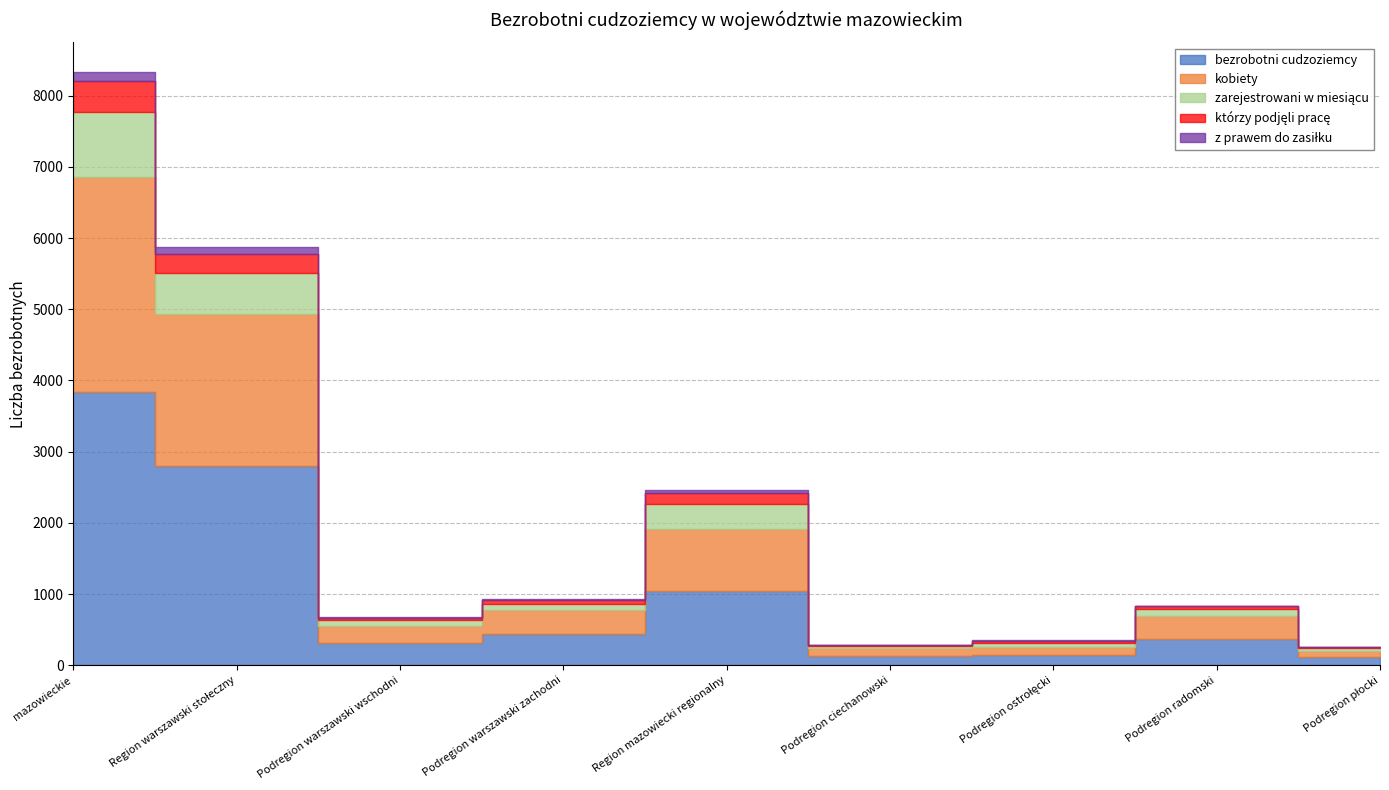

Is it true that z prawem do zasiłku equals 4 at Podregion ciechanowski?

False